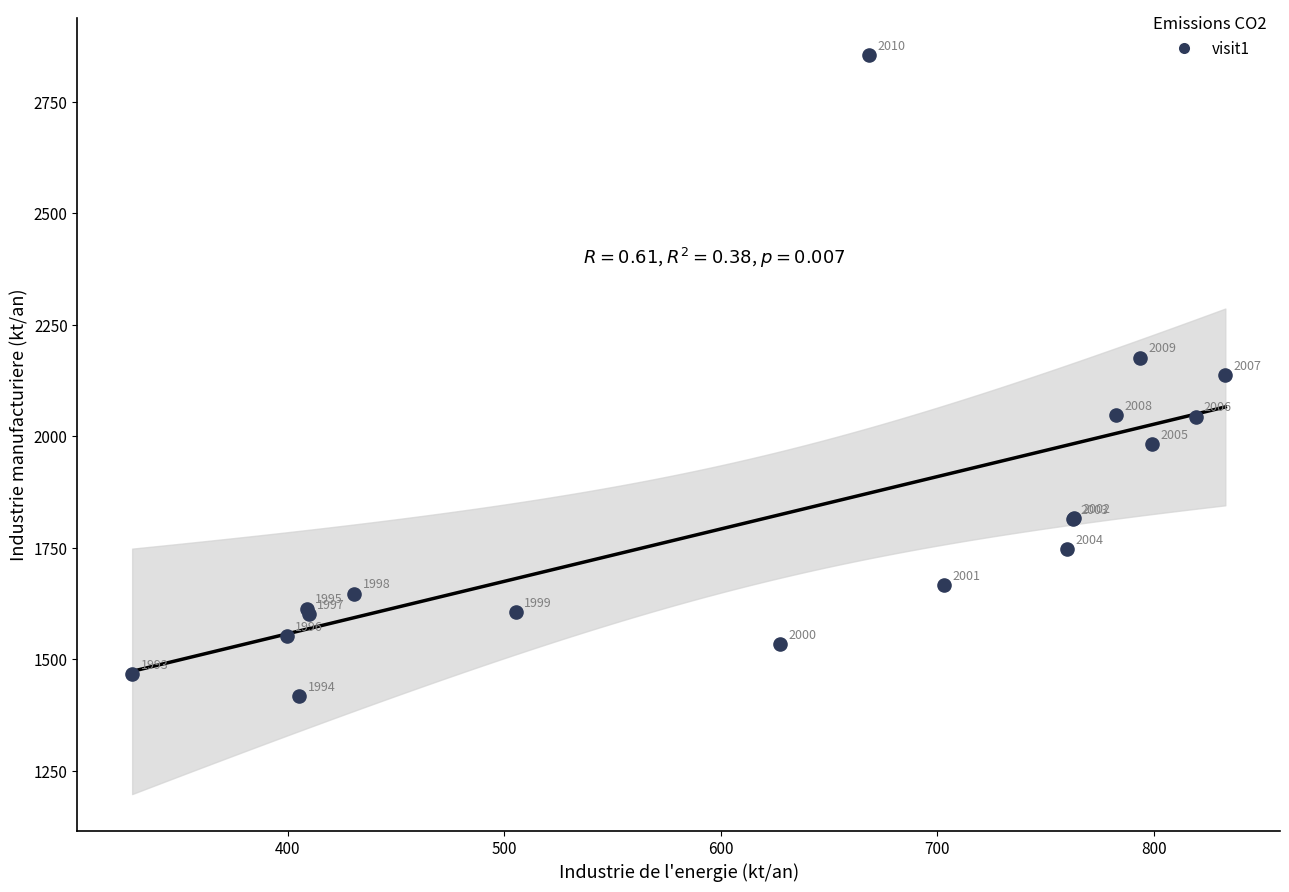

What Y value in the scatter plot is closest to 2136?

2136.5